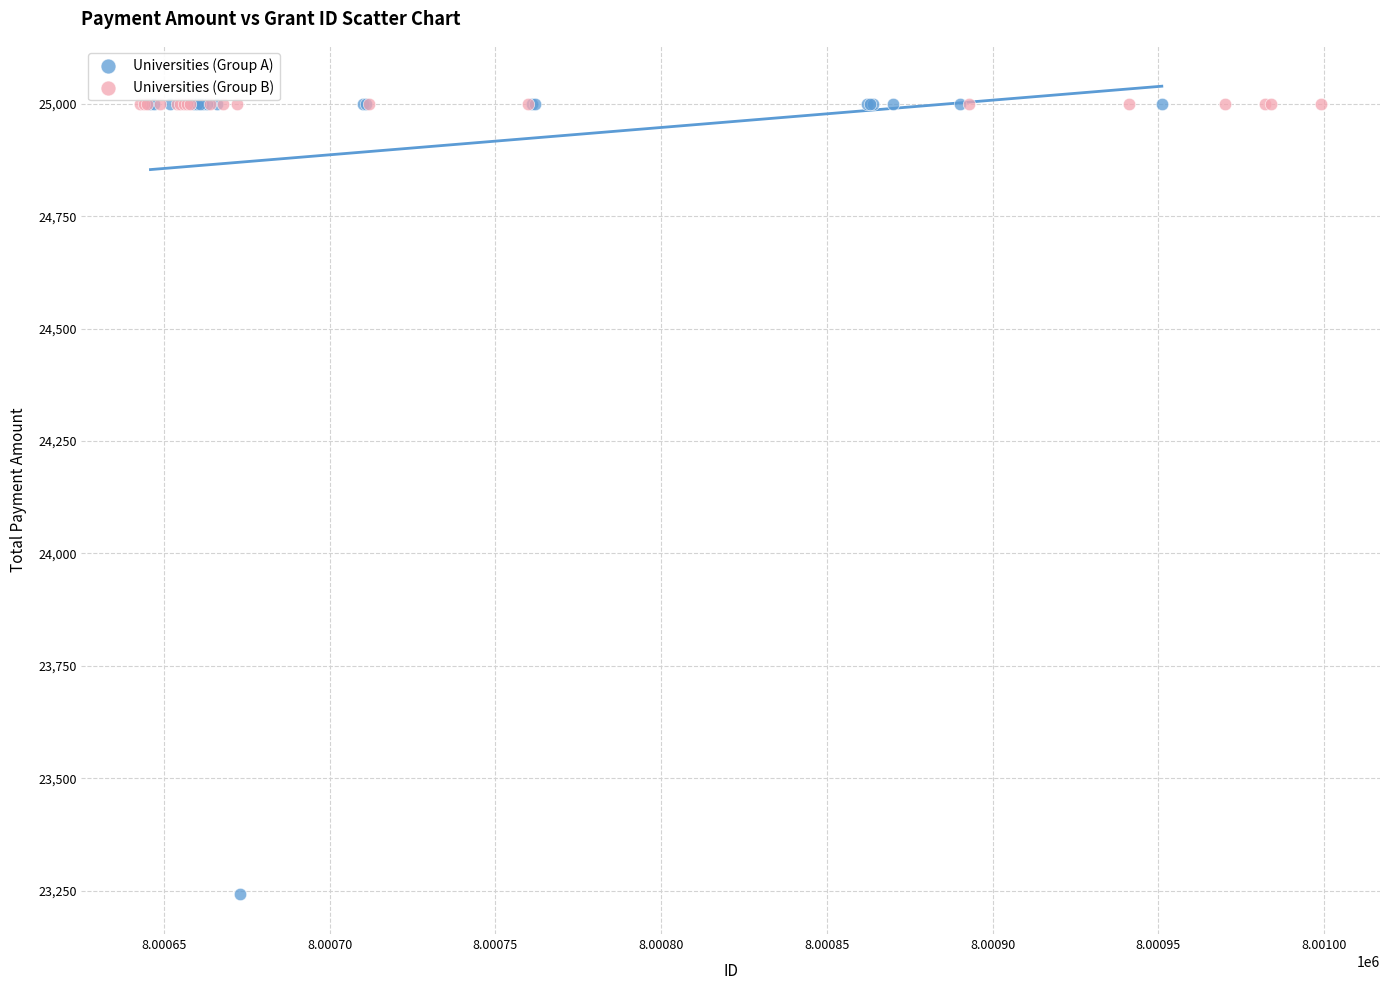

Which series contains the lowest Y value?

Universities (Group A)